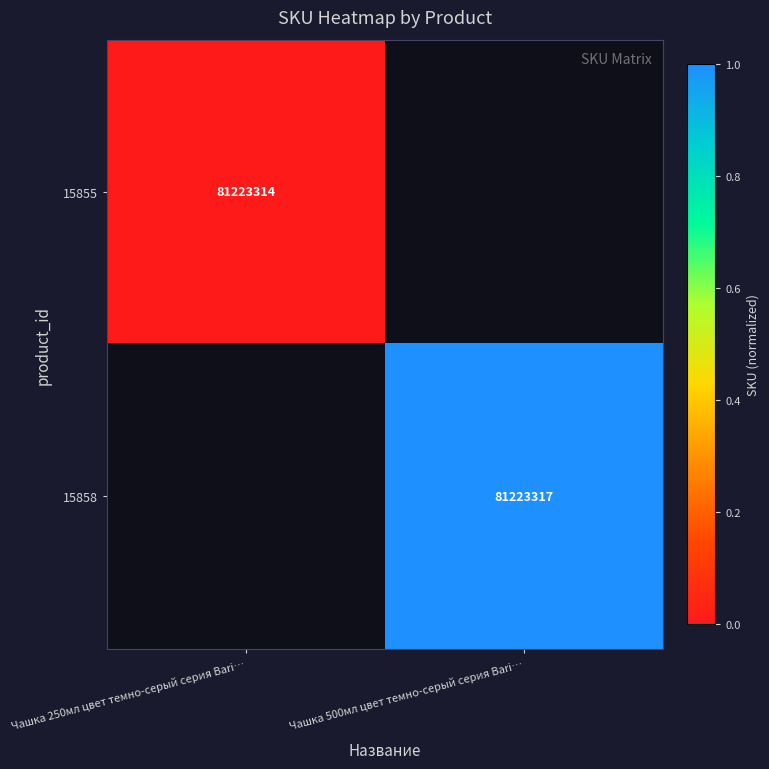

Is it true that 15855 equals 138349079 at Чашка 250мл цвет темно-серый серия Bari…?

False